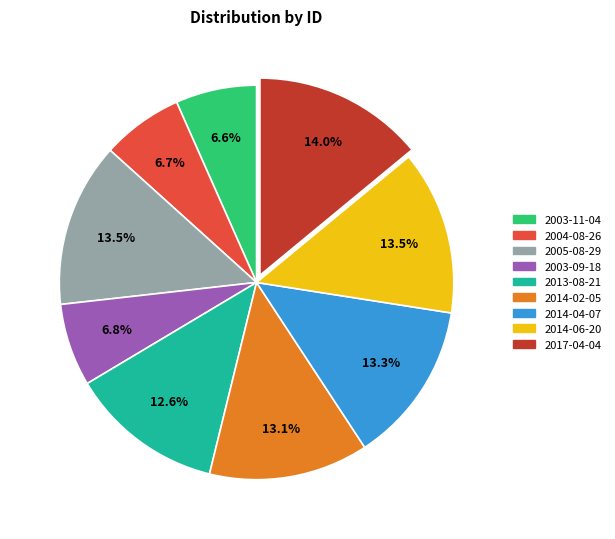

To the nearest percent, what is the difference between the largest and smallest slice percentages?

7%